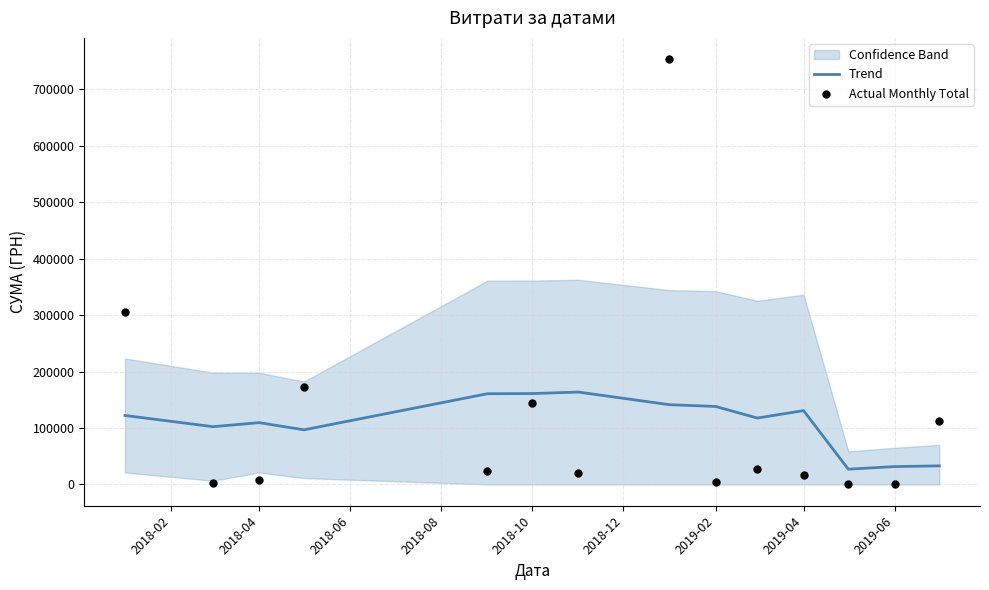

What is the lowest value of the Trend series?

27069.3